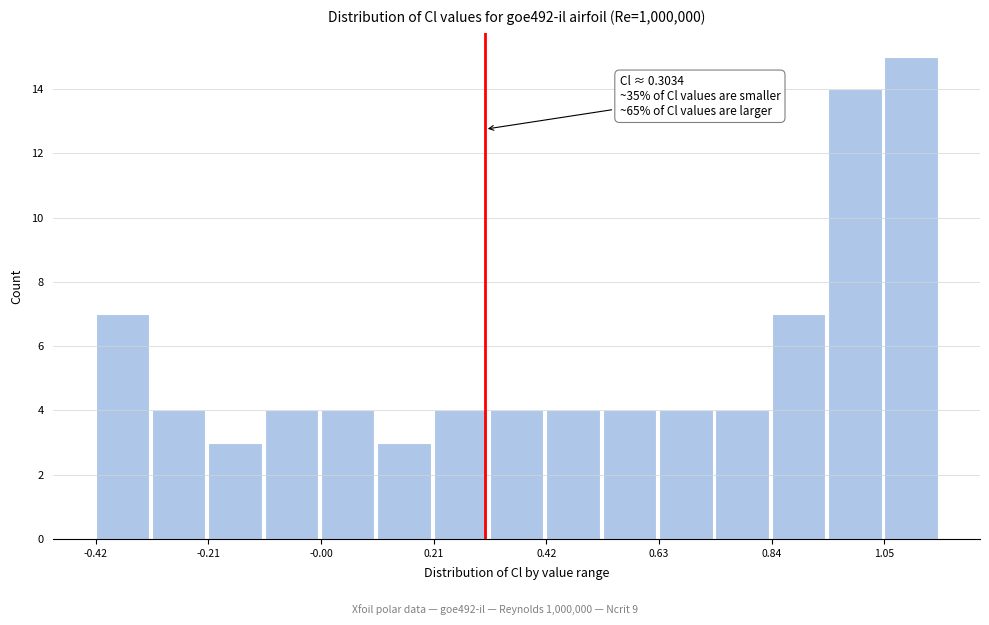

Read against the x-axis, roughly where is the centre of the tallest bar?

1.10